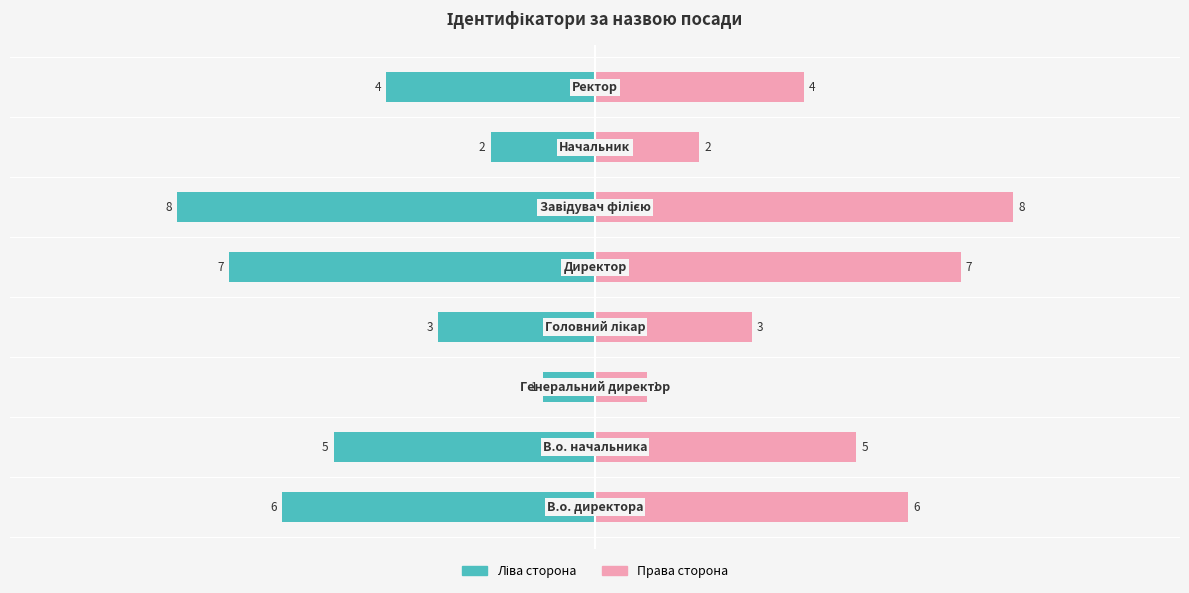

How many series are shown in this chart?

2